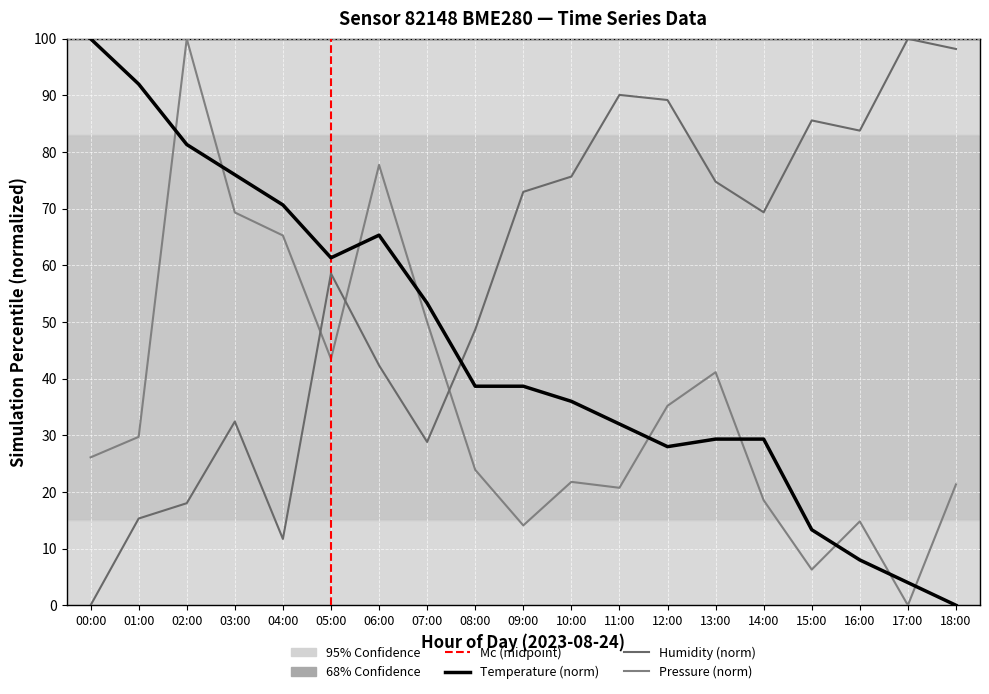

What is the sum of the Humidity (norm) values at 13:00 and 08:00?

123.4